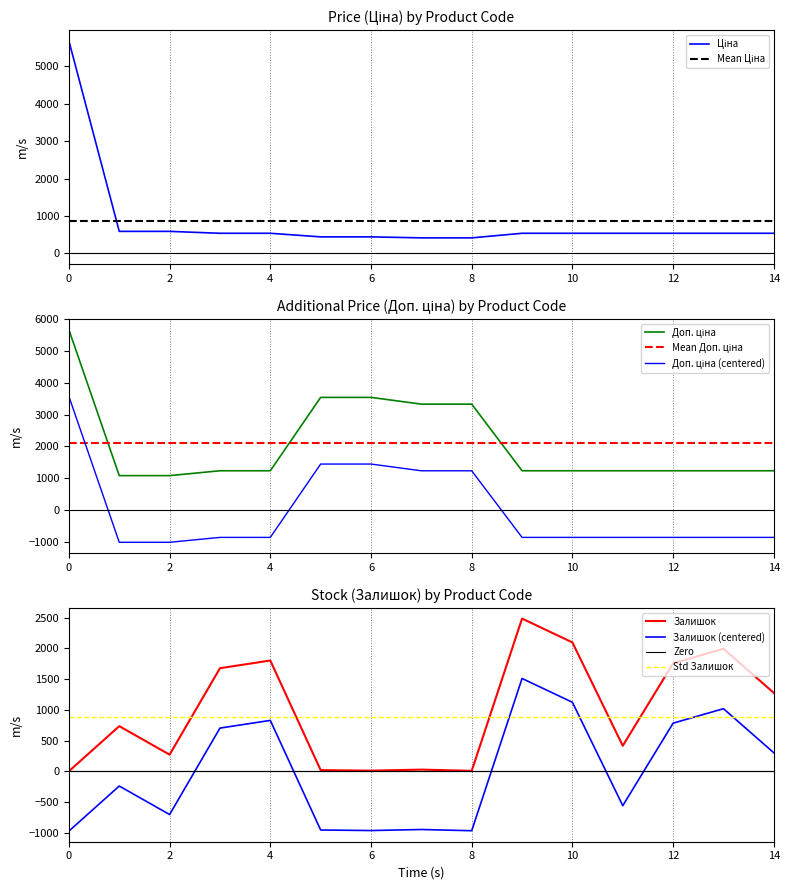

Does the chart have visible grid lines?

Yes